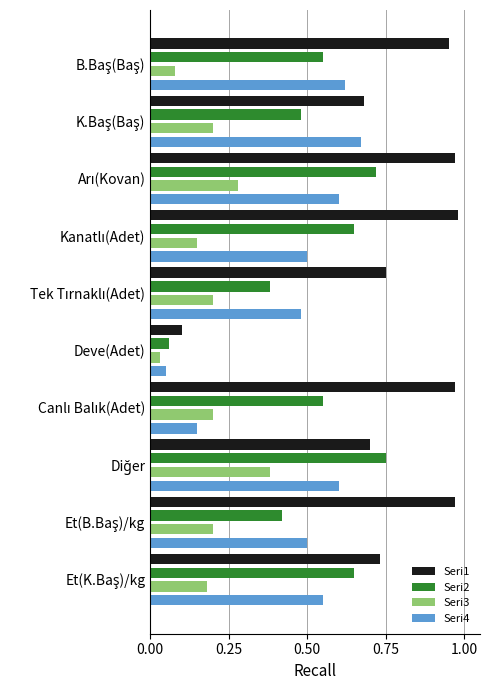

At how many categories does at least one series exceed 0?

10